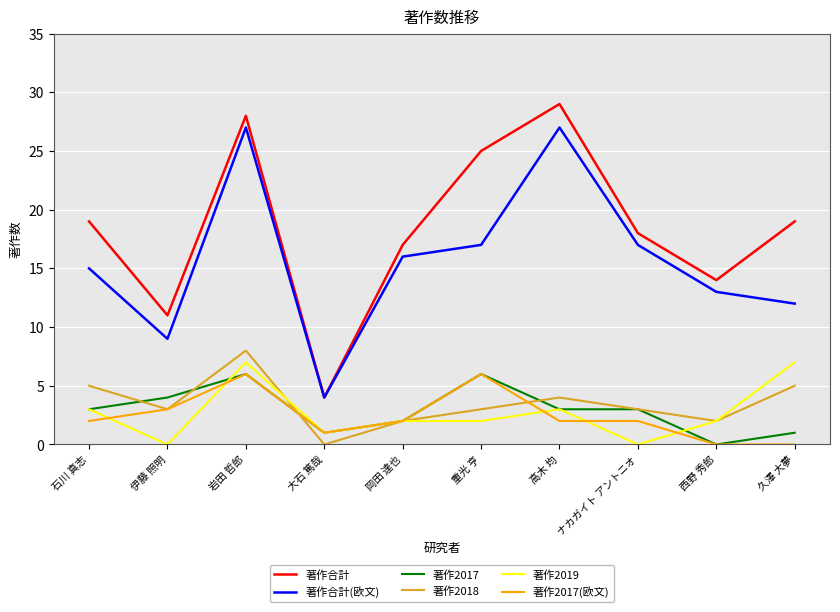

True or false: 著作2017(欧文) has a value of 0 at 久澤 大夢.

True